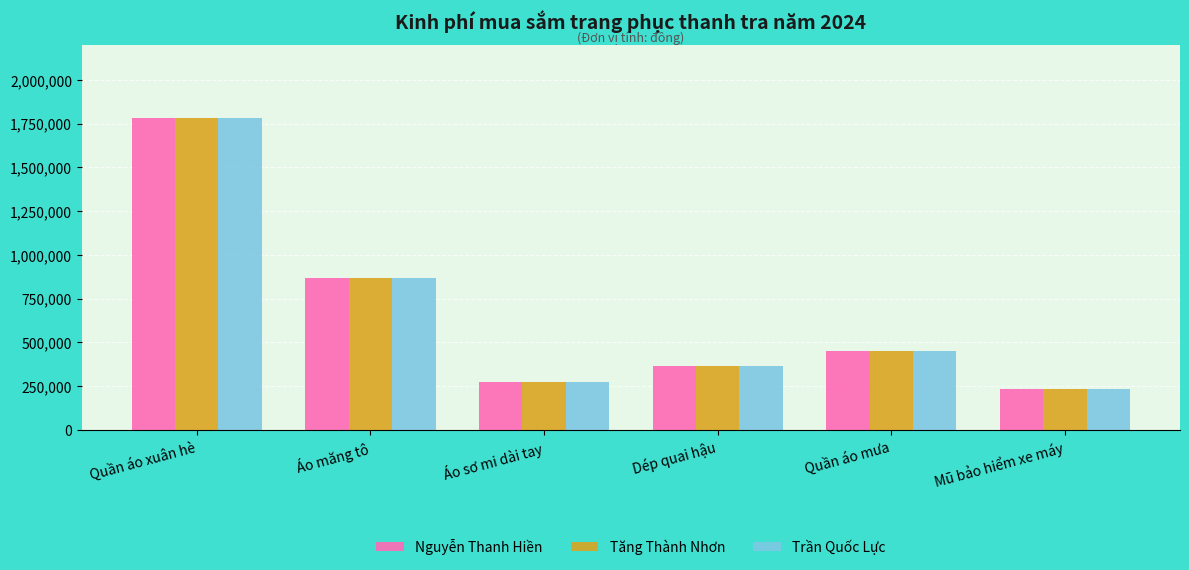

At which label does Tăng Thành Nhơn first exceed 451000?

Quần áo xuân hè